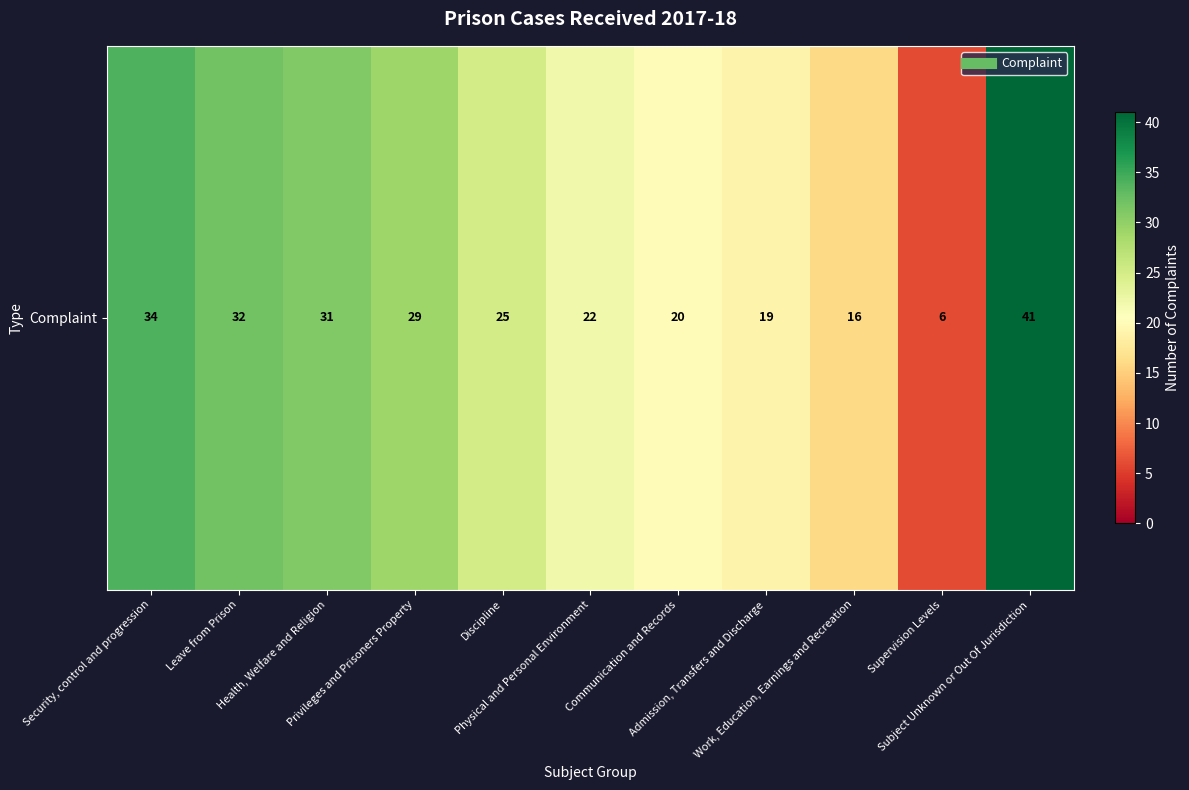

Rank the categories by value from highest to lowest.

Subject Unknown or Out Of Jurisdiction, Security, control and progression, Leave from Prison, Health, Welfare and Religion, Privileges and Prisoners Property, Discipline, Physical and Personal Environment, Communication and Records, Admission, Transfers and Discharge, Work, Education, Earnings and Recreation, Supervision Levels